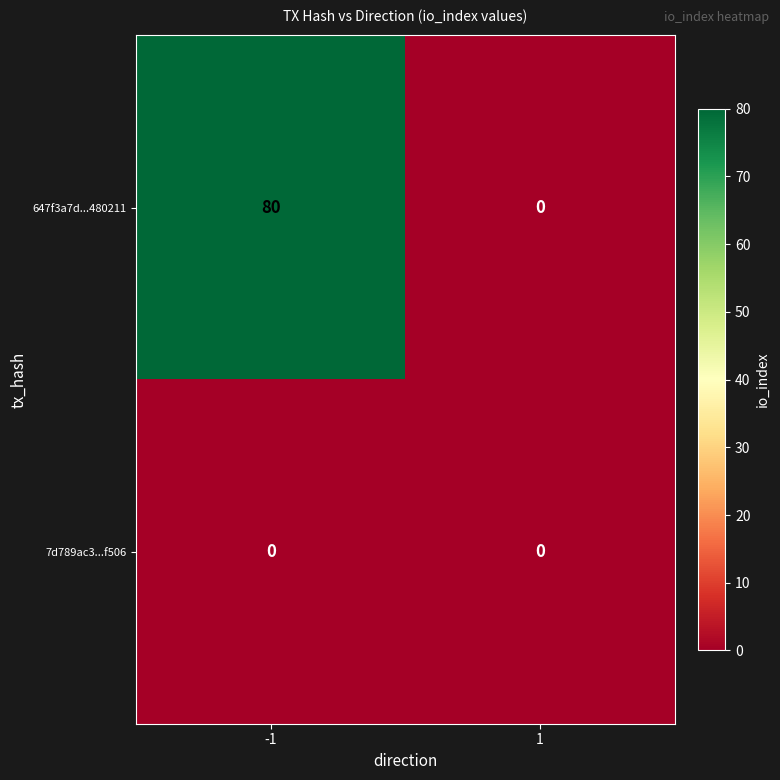

What is the greatest value displayed?

80